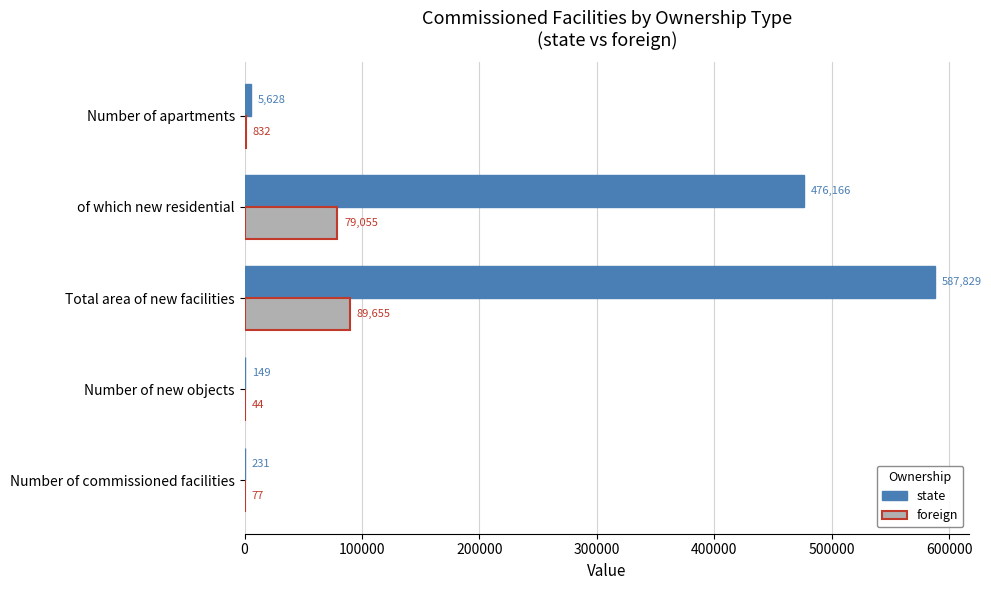

The foreign series shows 89655 at Total area of new facilities. True or false?

True